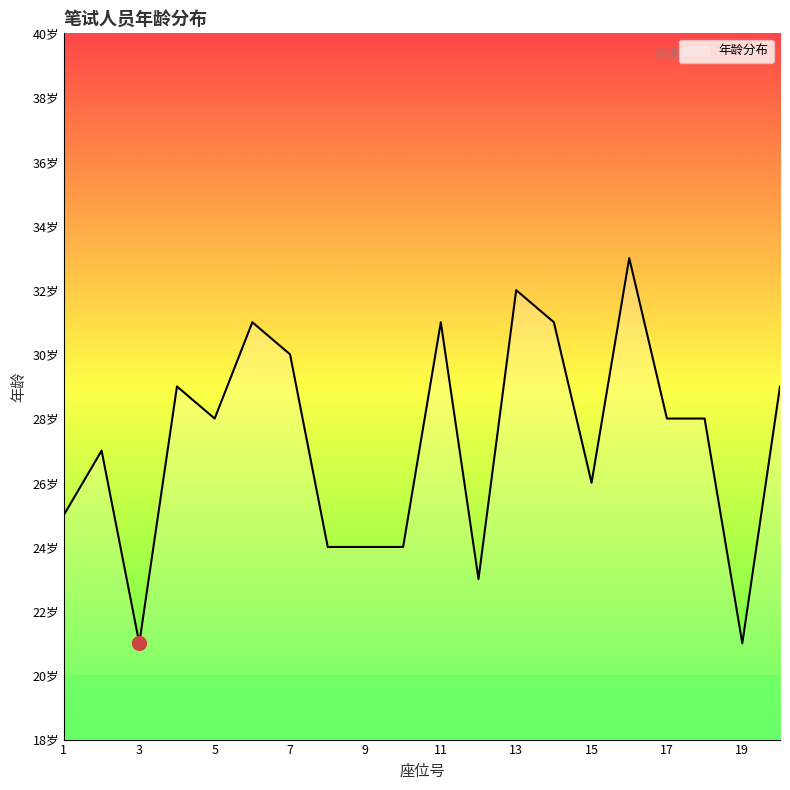

Is this an area chart (filled region under the line)?

Yes